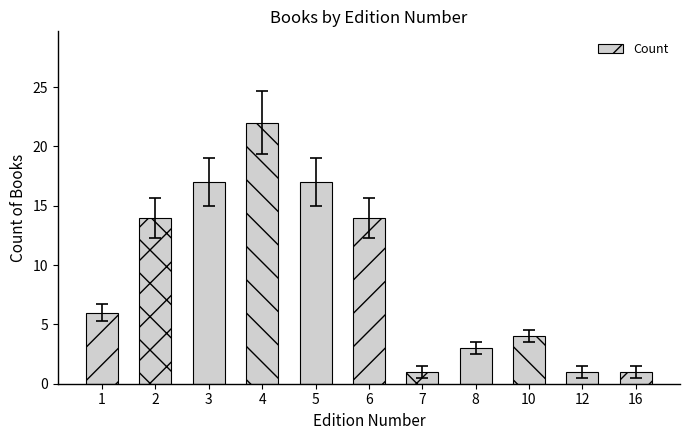

Are the bars horizontal?

No